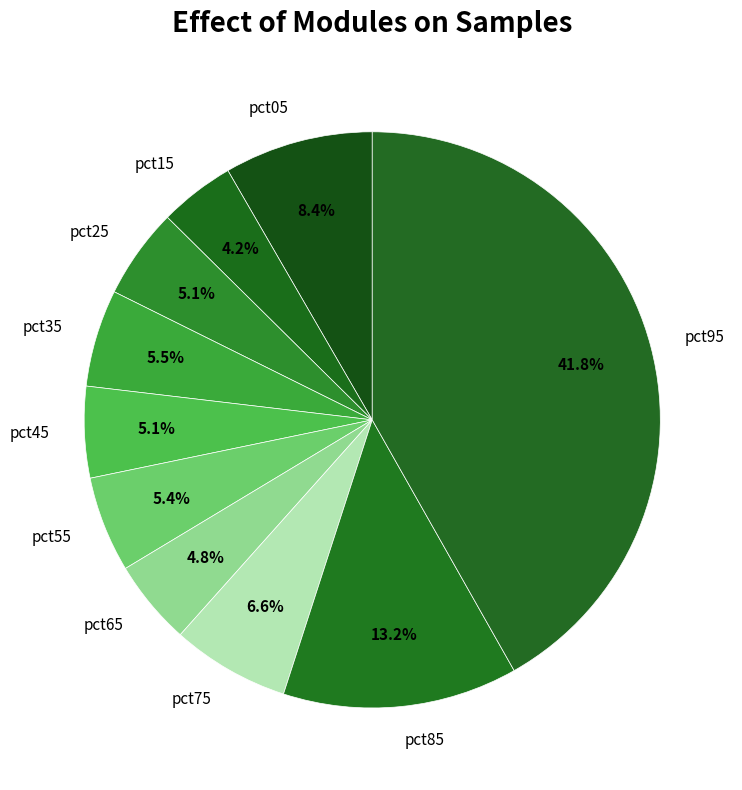

Does any single category account for the majority?

No